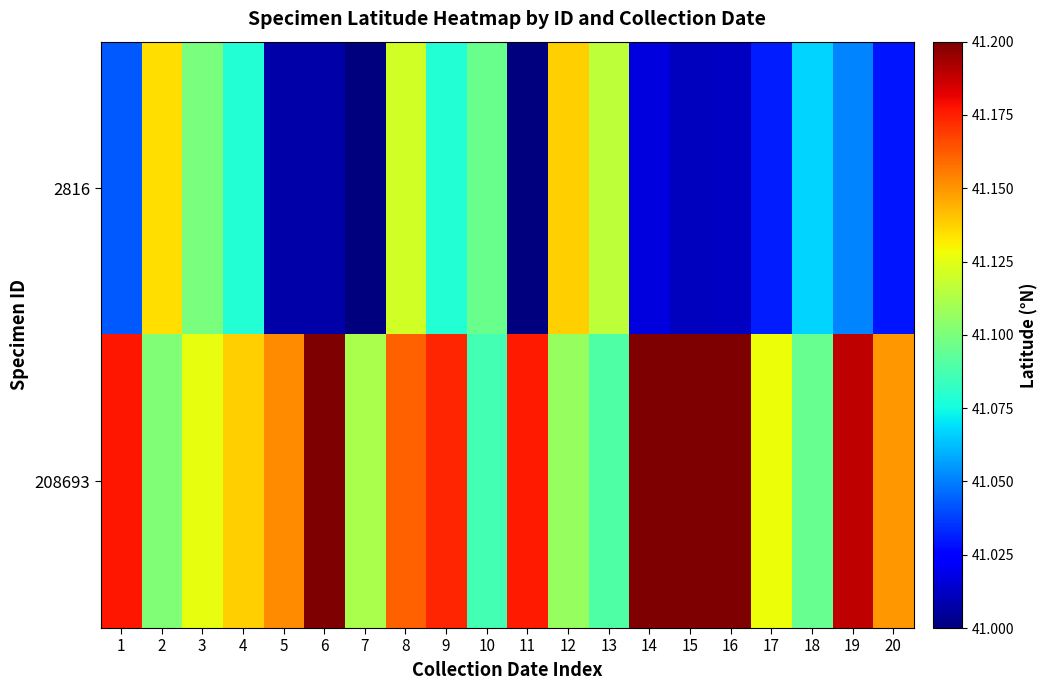

Rank the series by their maximum value, from highest to lowest.

208693, 2816